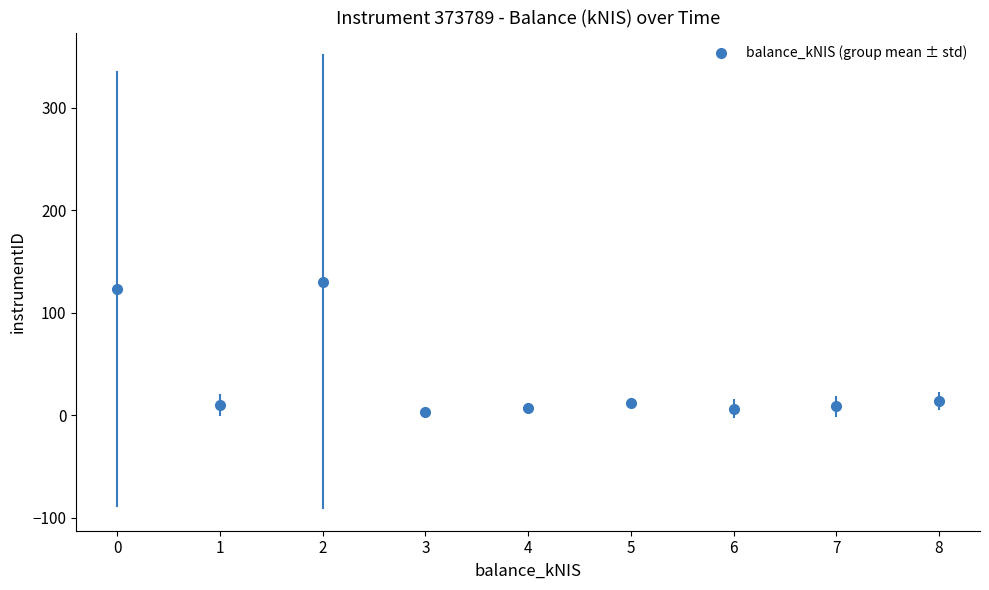

What is the range of Y values (max minus min)?

127.4